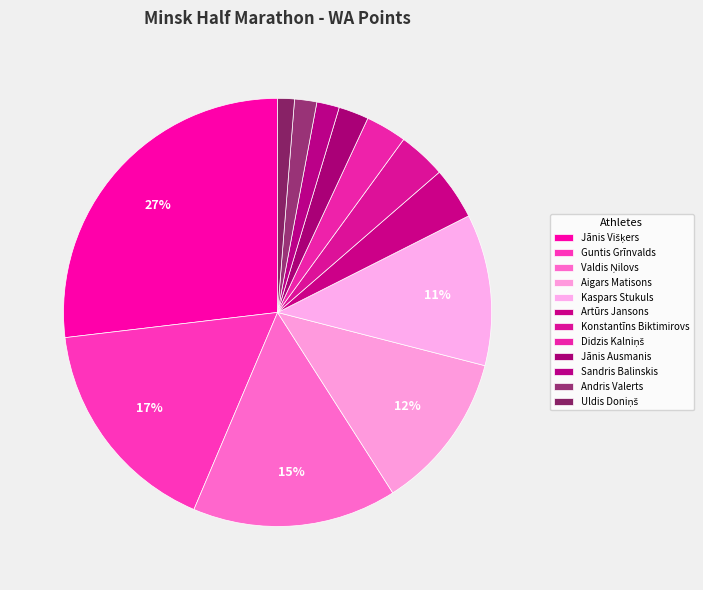

To the nearest percent, what is the average slice percentage?

8%